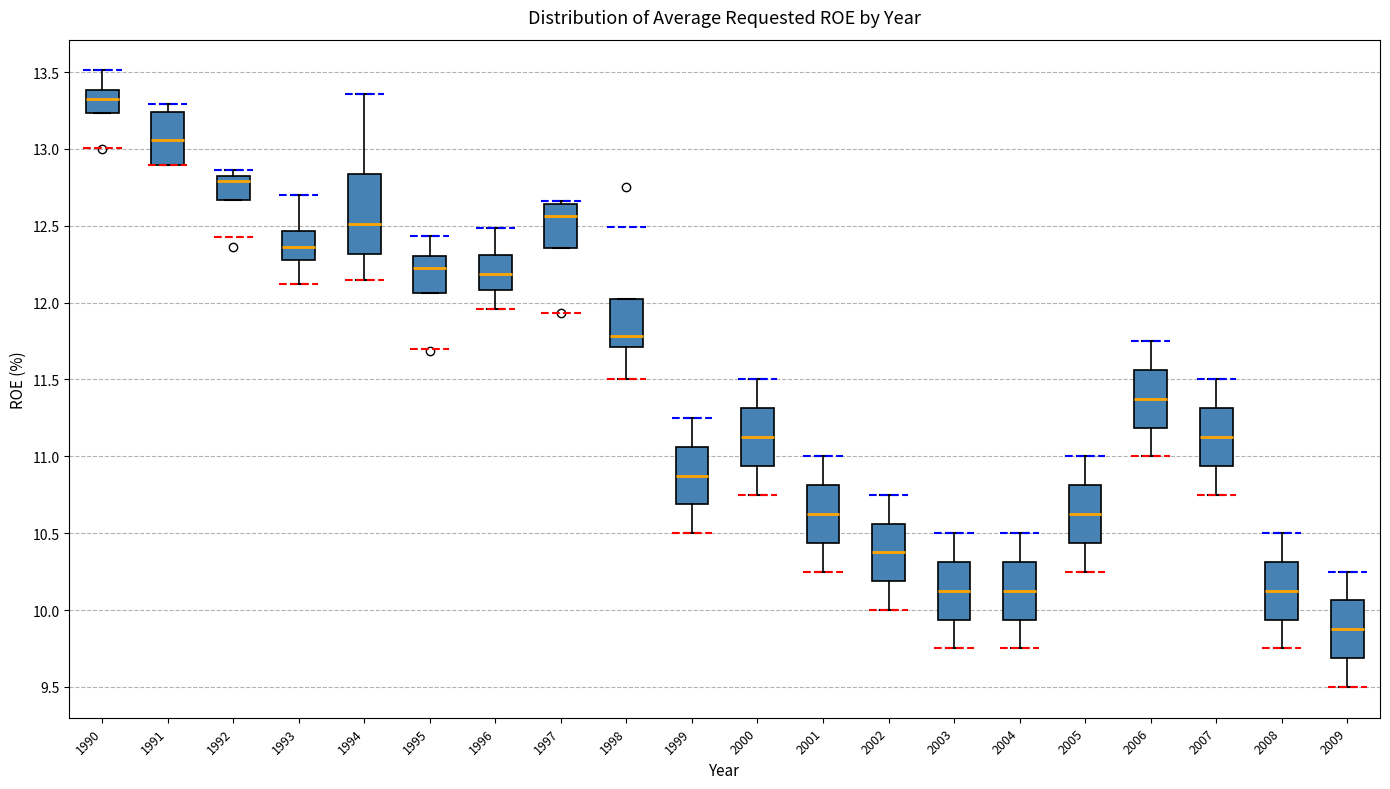

Reading left to right, transcribe this box plot: for each box, give where its median line is, the range the box spans, and where its two whiskers end, as read against the y-axis. The values are not printed on the chart, so give them approximately, as read against the axis.

1990: median 13.30, box 13.25 to 13.40, whiskers 13.25 to 13.50
1991: median 13.05, box 12.90 to 13.25, whiskers 12.90 to 13.30
1992: median 12.80, box 12.65 to 12.85, whiskers 12.65 to 12.85 (just above the box's upper edge)
1993: median 12.35, box 12.30 to 12.45, whiskers 12.10 to 12.70
1994: median 12.50, box 12.30 to 12.85, whiskers 12.15 to 13.35
1995: median 12.20, box 12.05 to 12.30, whiskers 12.05 to 12.45
1996: median 12.20, box 12.10 to 12.30, whiskers 11.95 to 12.50
1997: median 12.55, box 12.35 to 12.65, whiskers 12.35 to 12.65 (just above the box's upper edge)
1998: median 11.80, box 11.70 to 12.00, whiskers 11.50 to 12.00
1999: median 10.90, box 10.70 to 11.05, whiskers 10.50 to 11.25
2000: median 11.15, box 10.95 to 11.30, whiskers 10.75 to 11.50
2001: median 10.65, box 10.45 to 10.80, whiskers 10.25 to 11.00
2002: median 10.40, box 10.20 to 10.55, whiskers 10.00 to 10.75
2003: median 10.15, box 9.95 to 10.30, whiskers 9.75 to 10.50
2004: median 10.15, box 9.95 to 10.30, whiskers 9.75 to 10.50
2005: median 10.65, box 10.45 to 10.80, whiskers 10.25 to 11.00
2006: median 11.40, box 11.20 to 11.55, whiskers 11.00 to 11.75
2007: median 11.15, box 10.95 to 11.30, whiskers 10.75 to 11.50
2008: median 10.15, box 9.95 to 10.30, whiskers 9.75 to 10.50
2009: median 9.90, box 9.70 to 10.05, whiskers 9.50 to 10.25